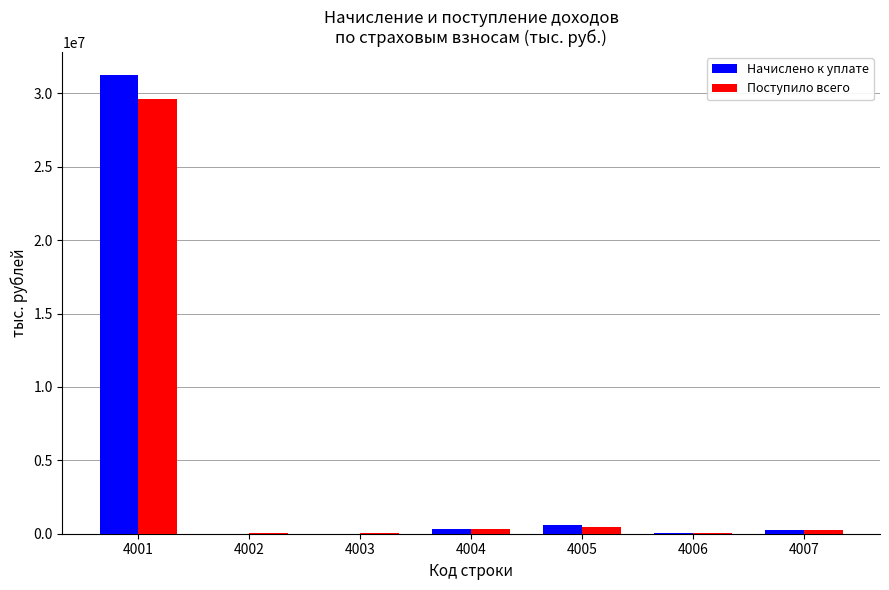

Does the chart contain stacked bars?

No